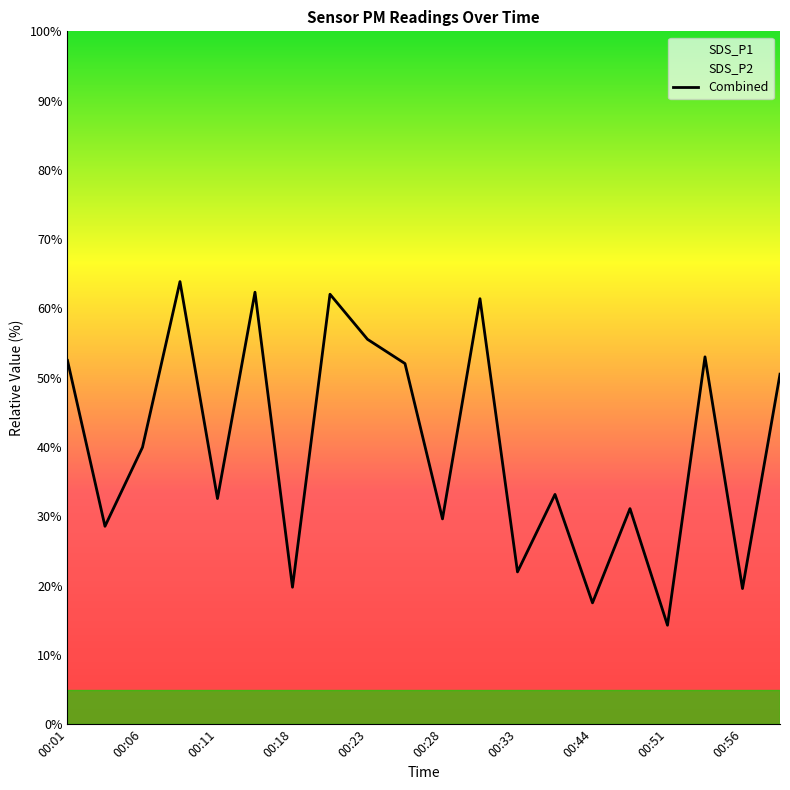

What is the label of the 20th point from the left?

19